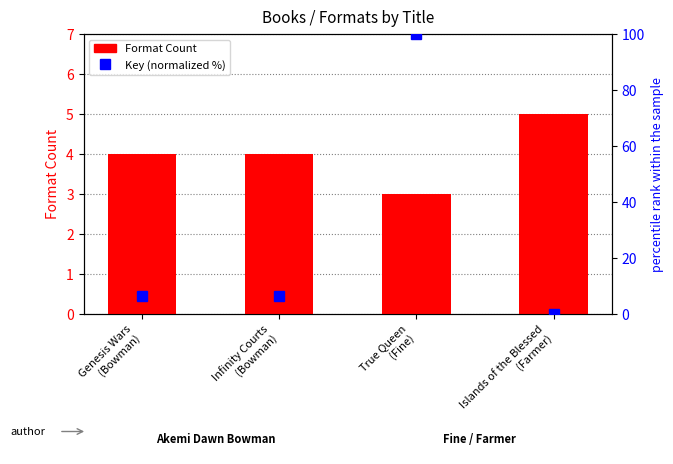

What is the difference between the highest and lowest values at Islands of the Blessed
(Farmer)?

5.0